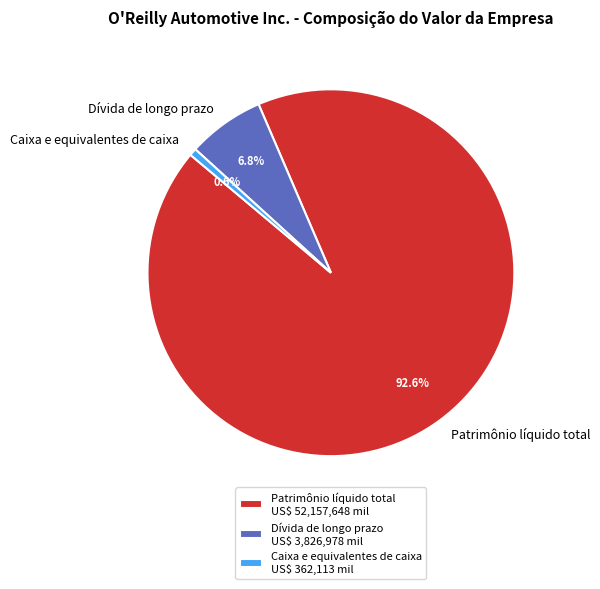

Approximately how many times larger is the value at Dívida de longo prazo compared to Patrimônio líquido total?

0.1